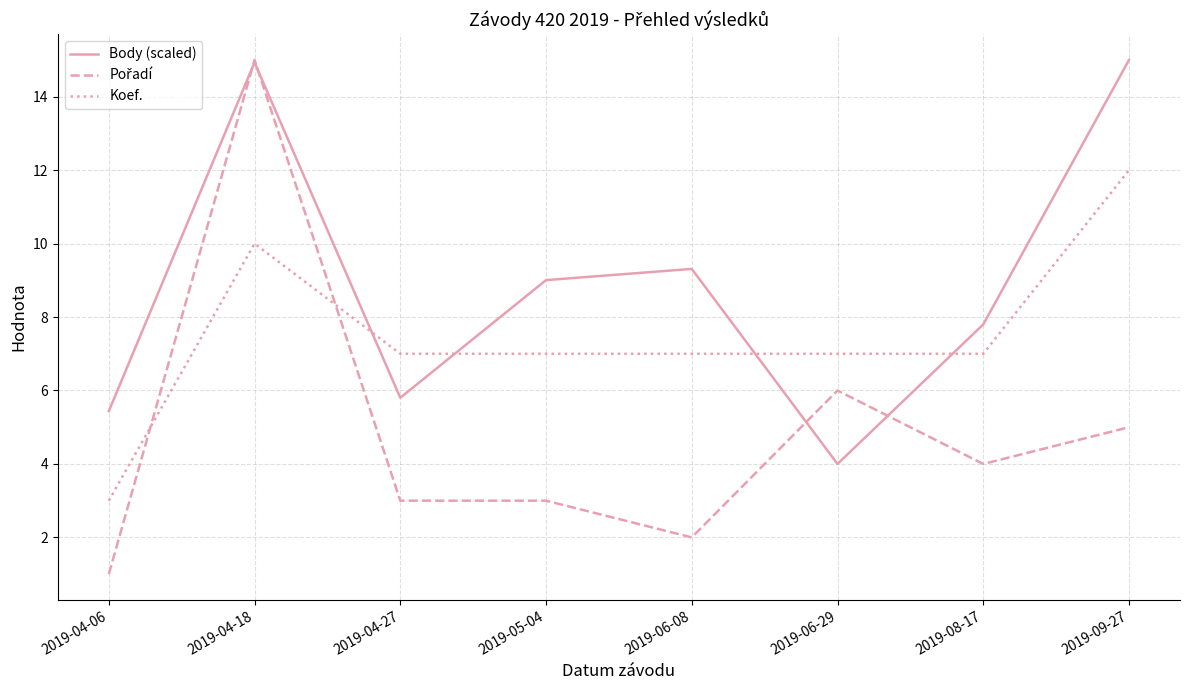

Between which two adjacent categories do Koef. and Body (scaled) first intersect?

2019-04-18 and 2019-04-27